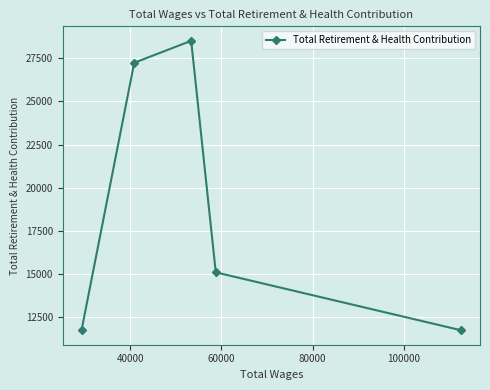

What is the difference between the second highest and minimum values?

15473